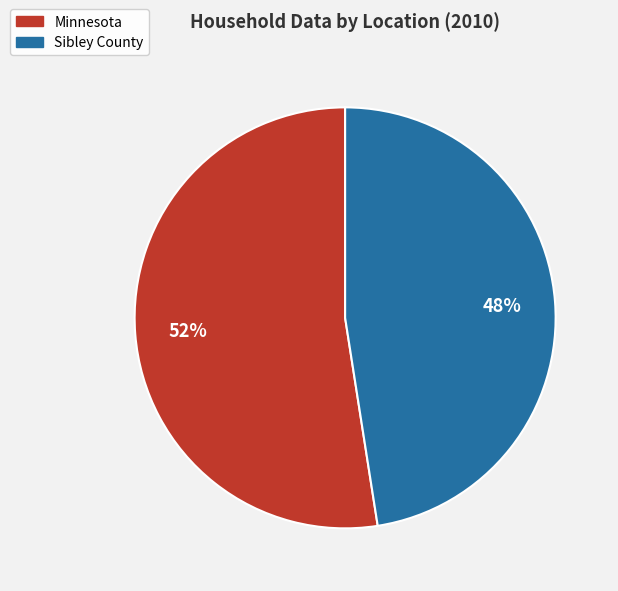

What is the smallest slice in the pie chart?

Sibley County